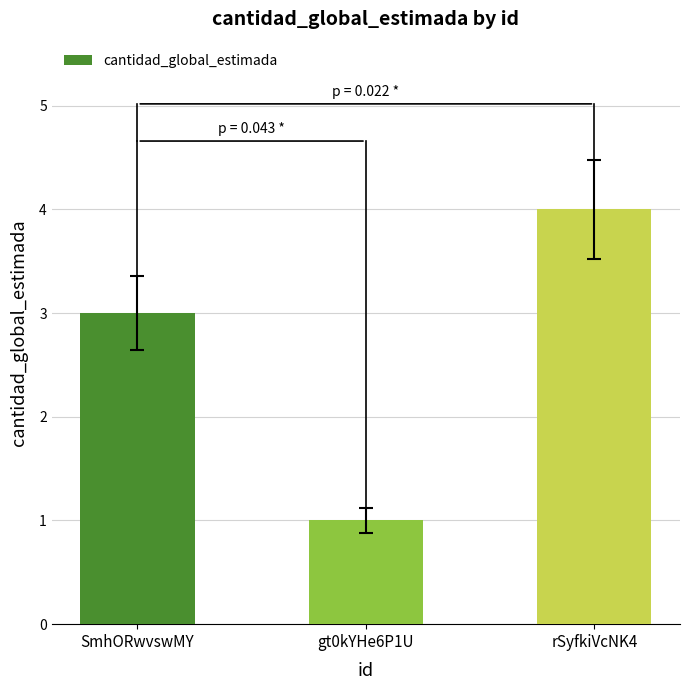

Rank the categories by value from lowest to highest.

gt0kYHe6P1U, SmhORwvswMY, rSyfkiVcNK4